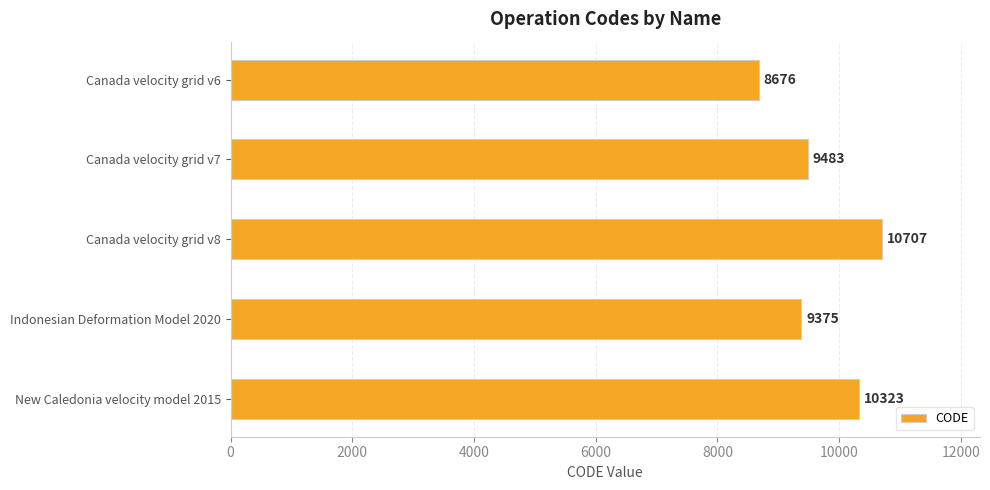

What is the value of the 2nd bar from the top?

9483